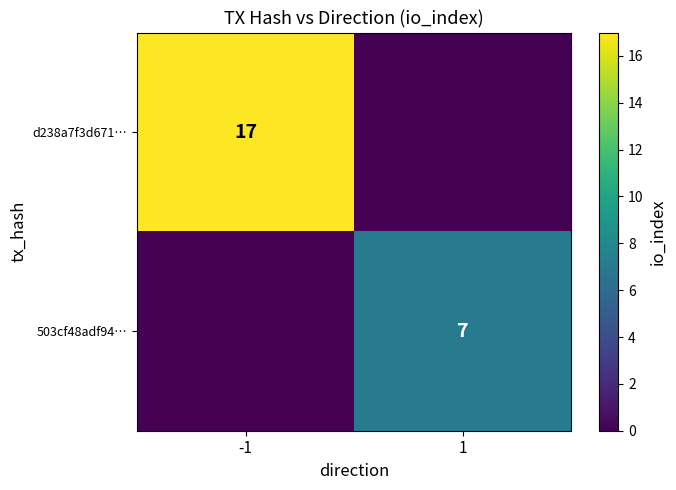

Is it true that 503cf48adf94… equals 7 at 1?

True